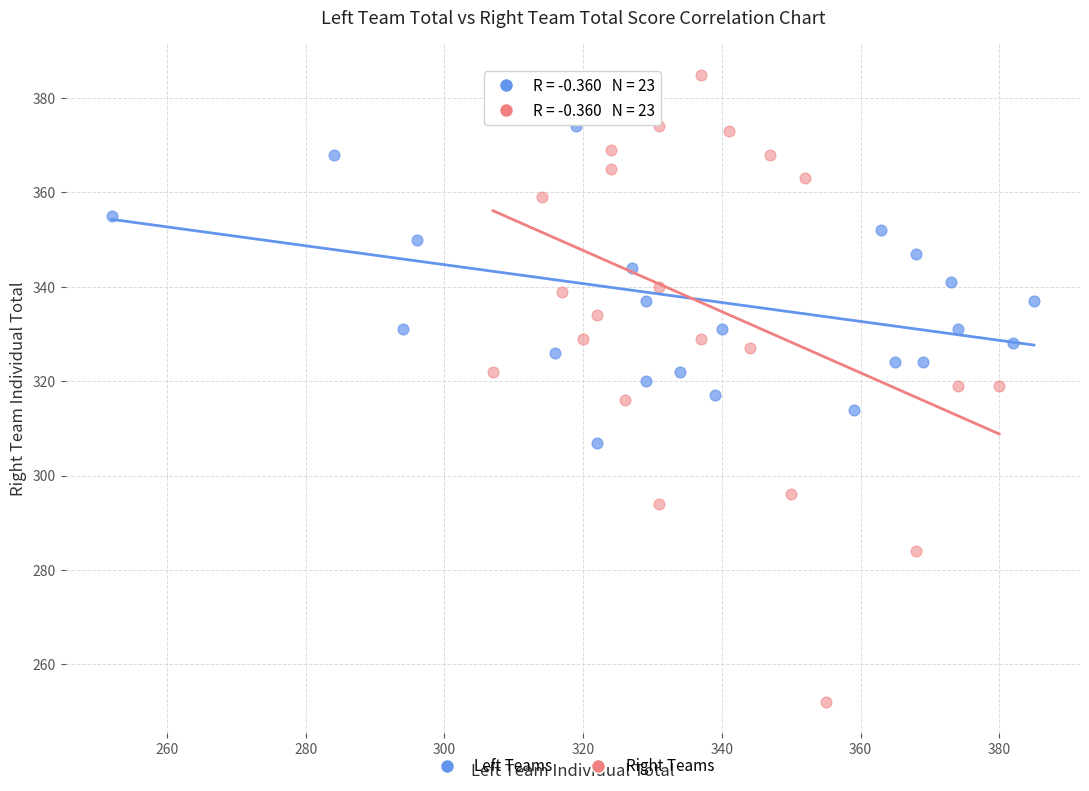

Which series reaches the minimum Y coordinate?

Right Teams